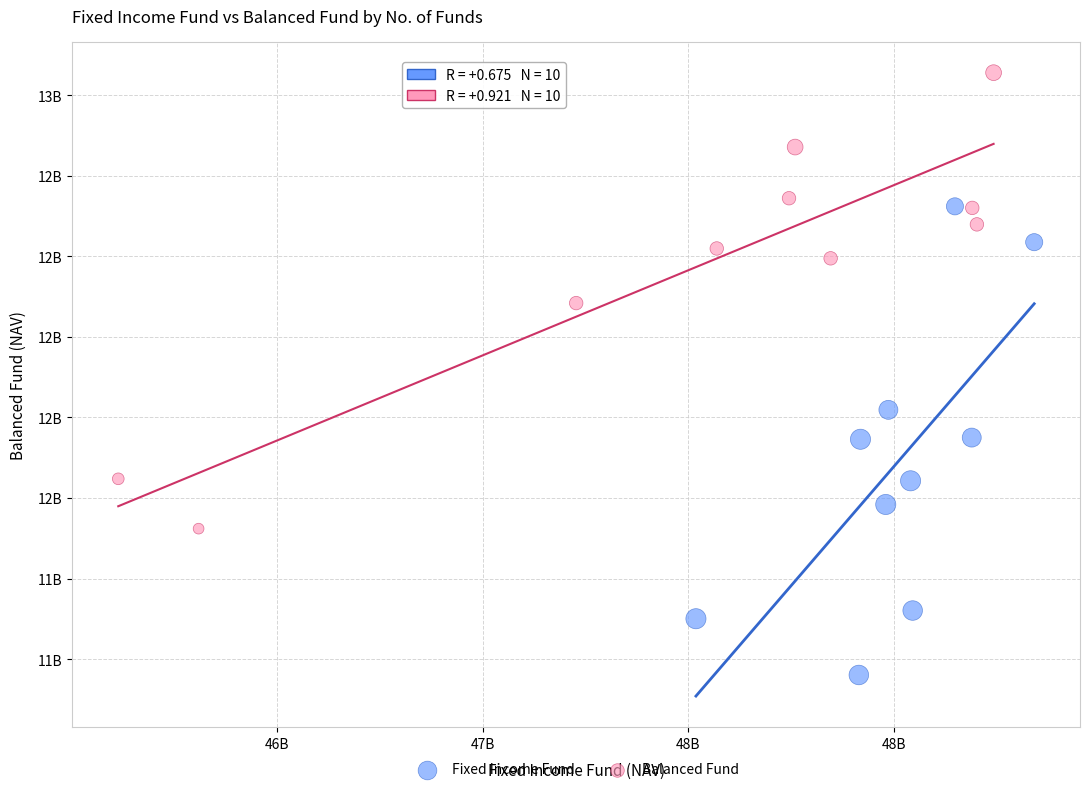

What are all the series names shown in the legend?

Fixed Income Fund, Balanced Fund